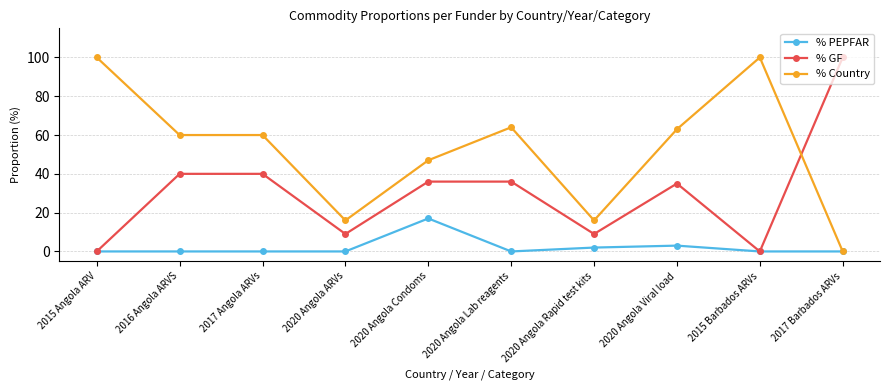

What is the maximum value shown in the chart?

100